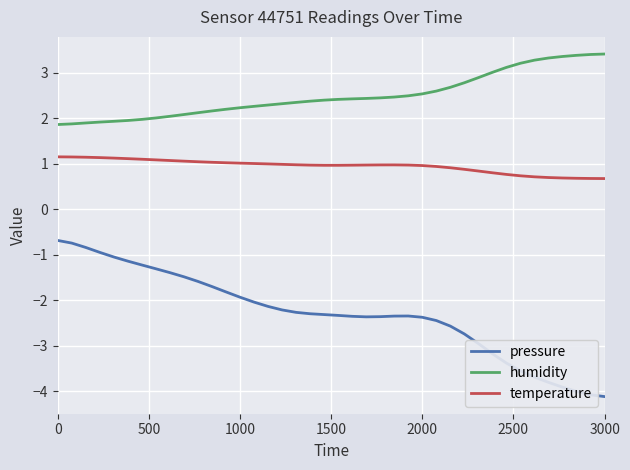

What is the maximum value for temperature?

1.2